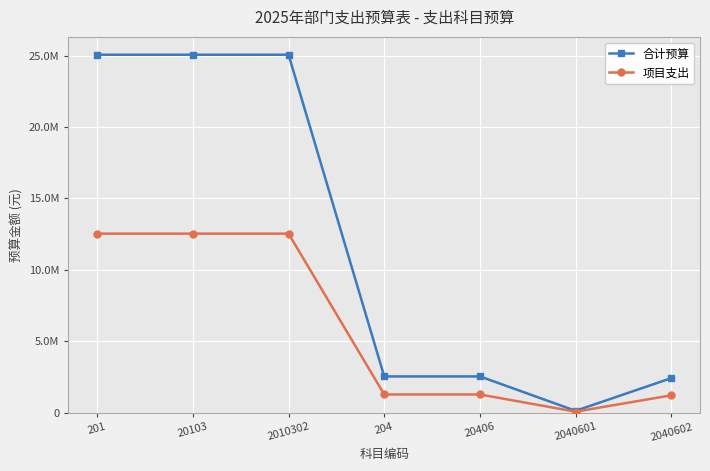

What is the average value of the 合计预算 series?

11828571